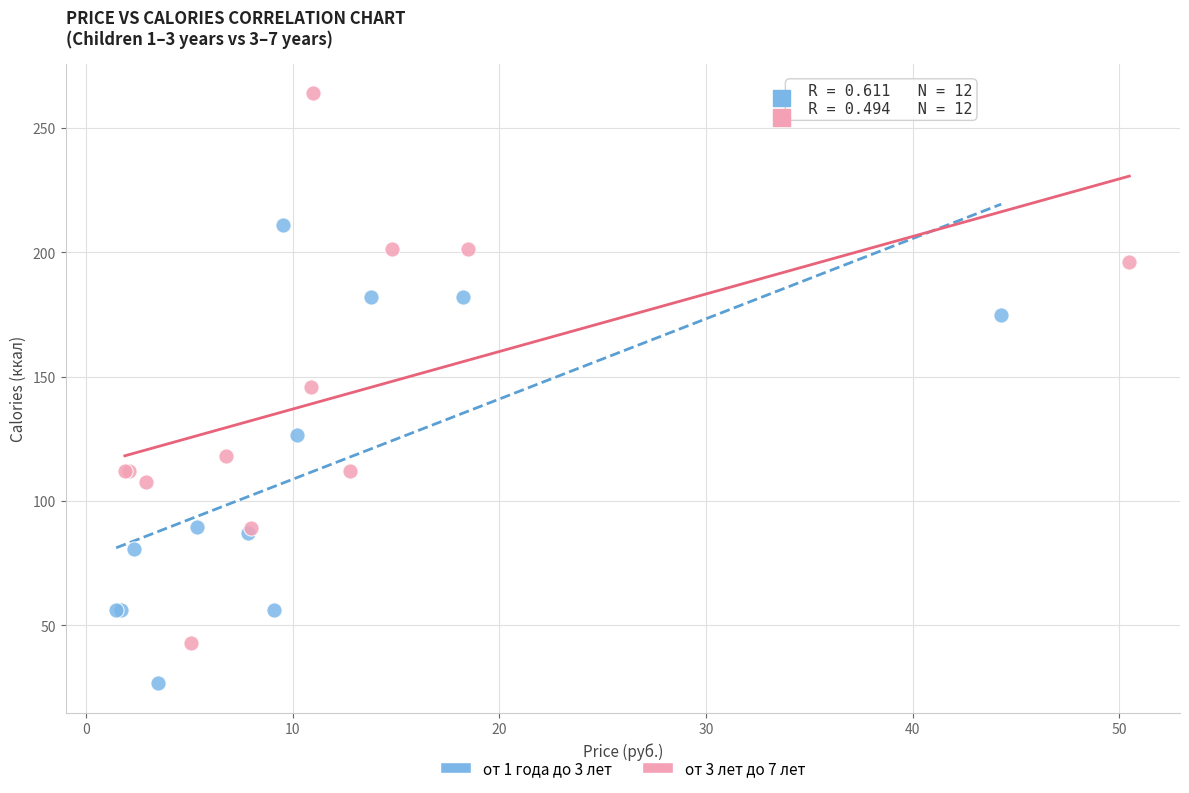

What are all the series names shown in the legend?

от 1 года до 3 лет, от 3 лет до 7 лет